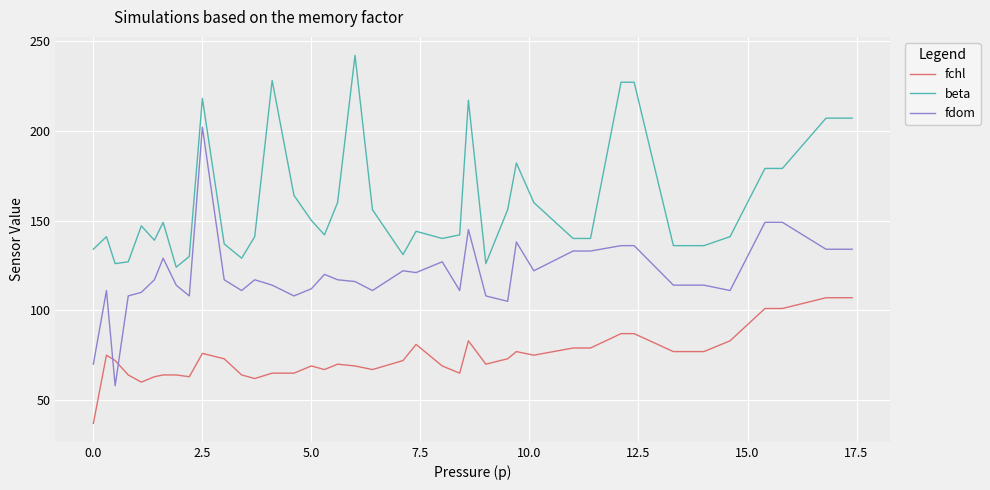

Which series has the widest spread of values?

fdom